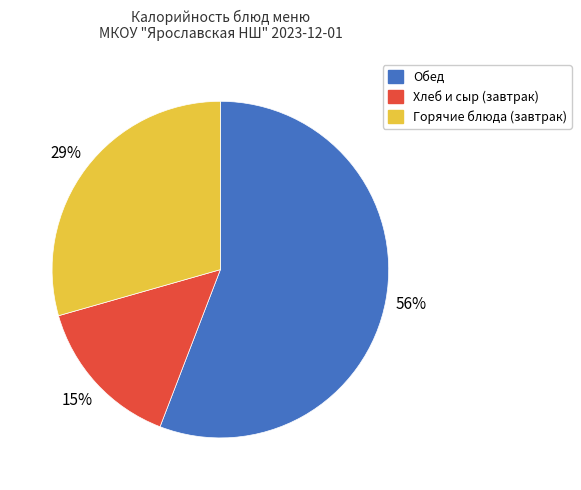

To the nearest percent, what is the average slice percentage?

33%